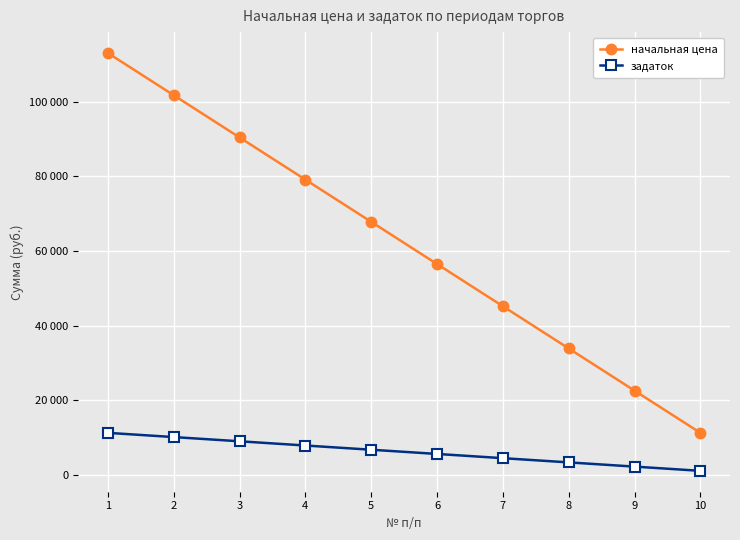

The задаток series shows 11307.9 at 1. True or false?

True